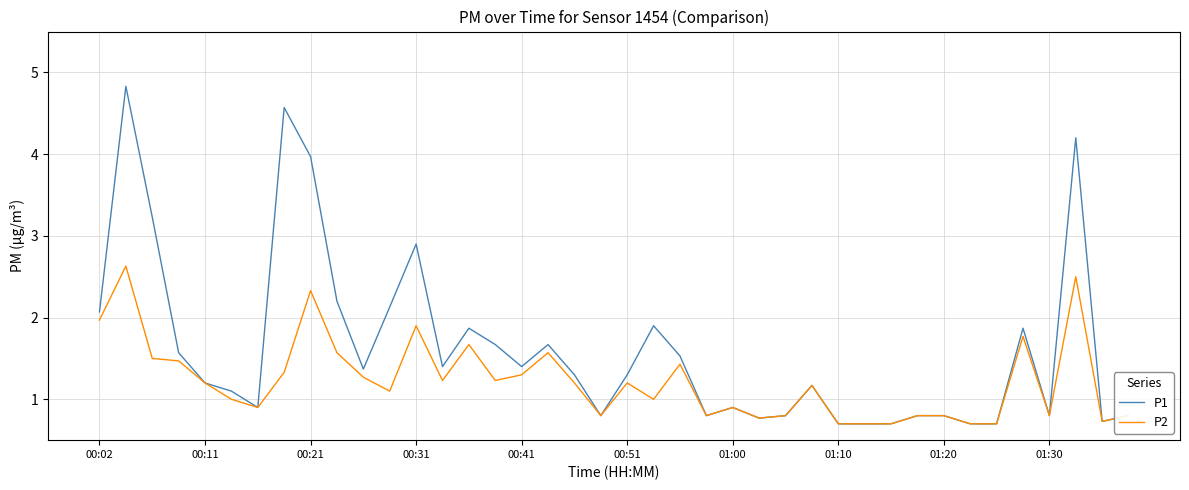

What is the average value of the P1 series?

1.6